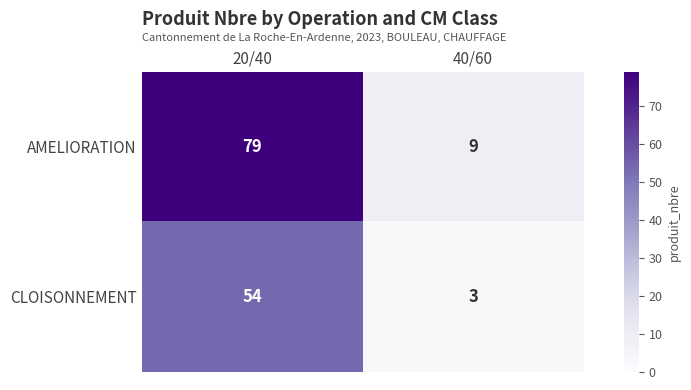

Which series has the widest spread of values?

AMELIORATION